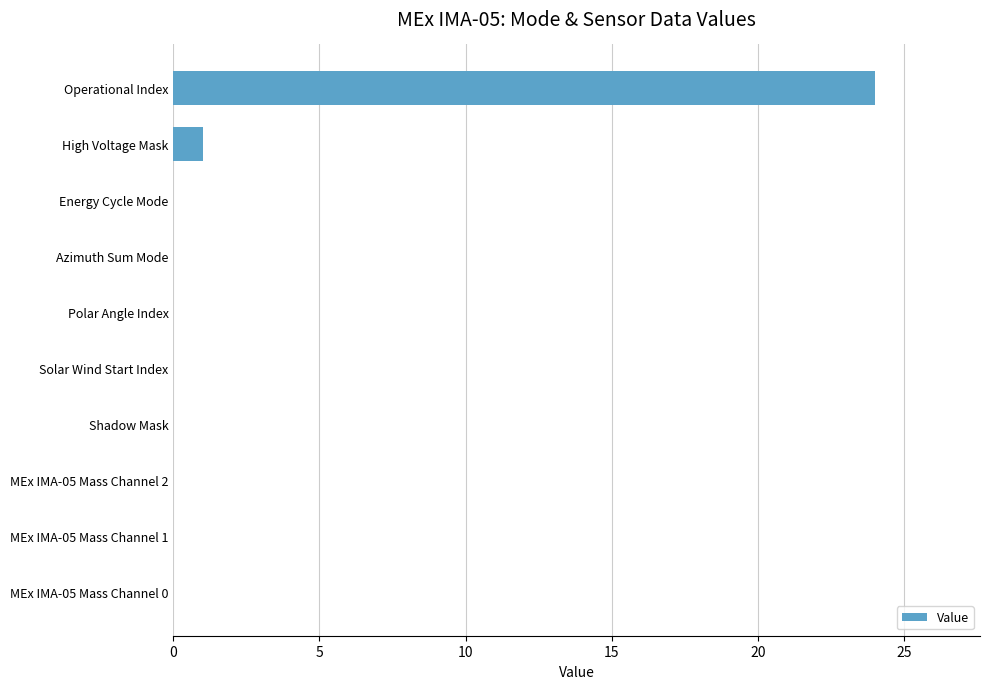

Reading bottom to top, transcribe all the data shown in this chart.

MEx IMA-05 Mass Channel 0=0	MEx IMA-05 Mass Channel 1=0	MEx IMA-05 Mass Channel 2=0	Shadow Mask=0	Solar Wind Start Index=0	Polar Angle Index=0	Azimuth Sum Mode=0	Energy Cycle Mode=0	High Voltage Mask=1	Operational Index=24